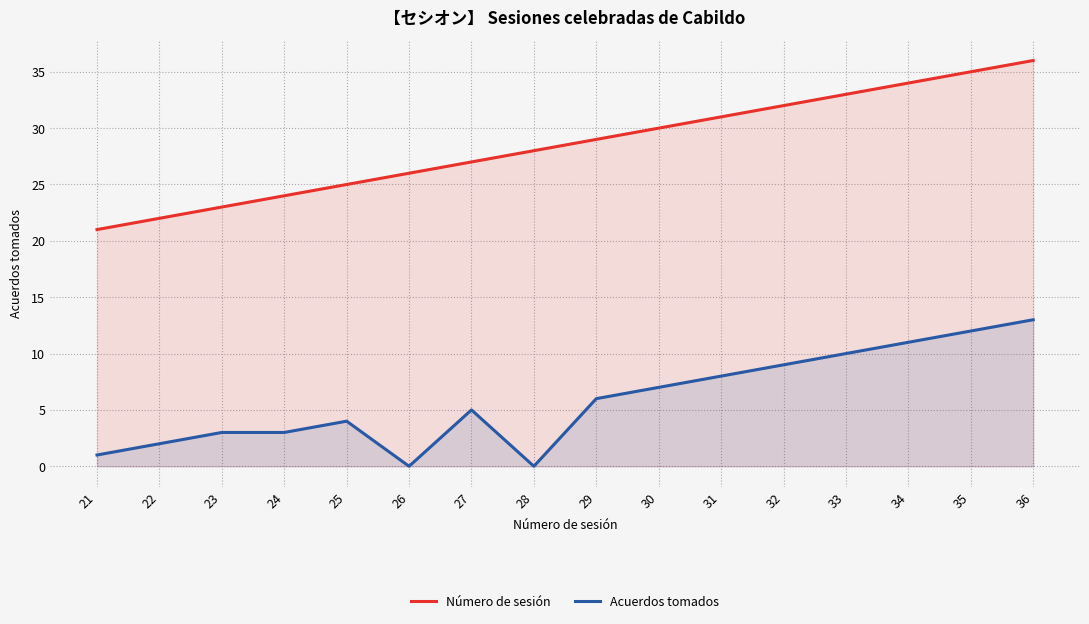

List the labels in order of Número de sesión value, largest first.

36, 35, 34, 33, 32, 31, 30, 29, 28, 27, 26, 25, 24, 23, 22, 21